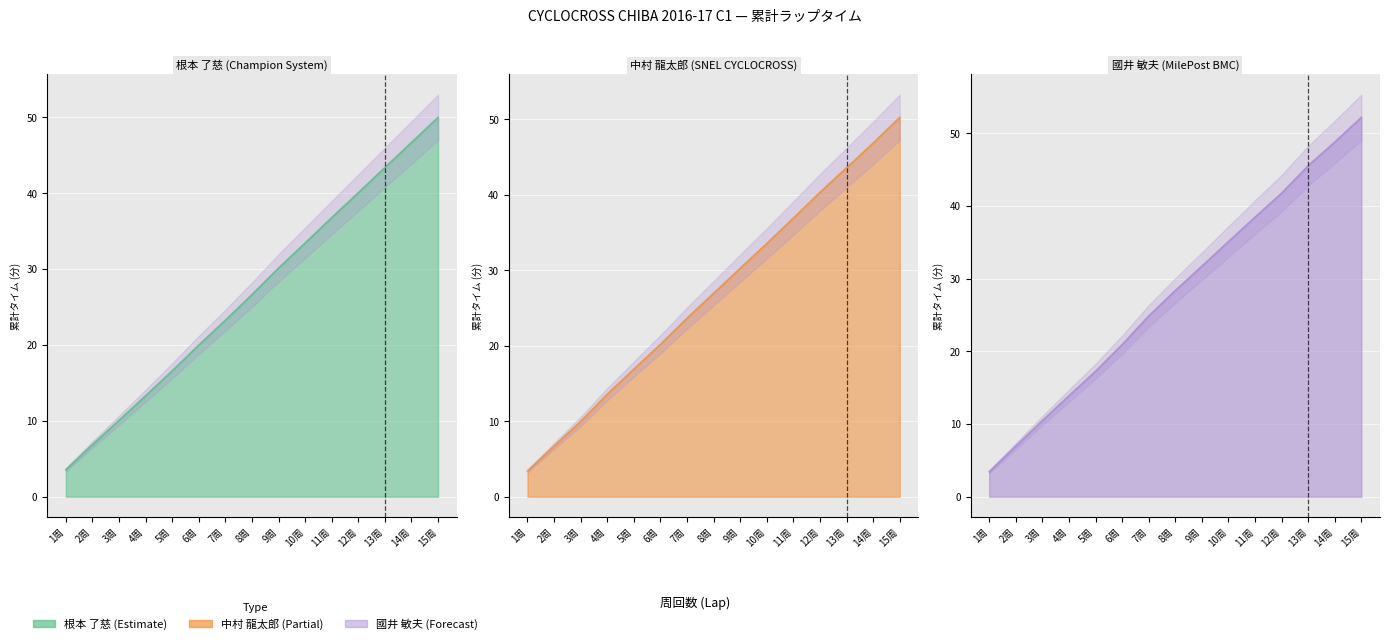

Reading left to right, transcribe all the data shown in this chart.

根本 了慈: 1周=3.6	2周=6.9	3周=10.1	4周=13.3	5周=16.6	6周=20.0	7周=23.3	8周=26.6	9周=30.1	10周=33.4	11周=36.8	12周=40.1	13周=43.4	14周=46.7	15周=50.0
中村 龍太郎: 1周=3.4	2周=6.7	3周=10.0	4周=13.6	5周=16.9	6周=20.2	7周=23.7	8周=27.0	9周=30.3	10周=33.5	11周=36.9	12周=40.3	13周=43.6	14周=46.8	15周=50.2
國井 敏夫: 1周=3.4	2周=7.0	3周=10.5	4周=13.9	5周=17.3	6周=20.9	7周=24.9	8周=28.4	9周=31.7	10周=35.1	11周=38.5	12周=41.8	13周=45.6	14周=48.8	15周=52.2